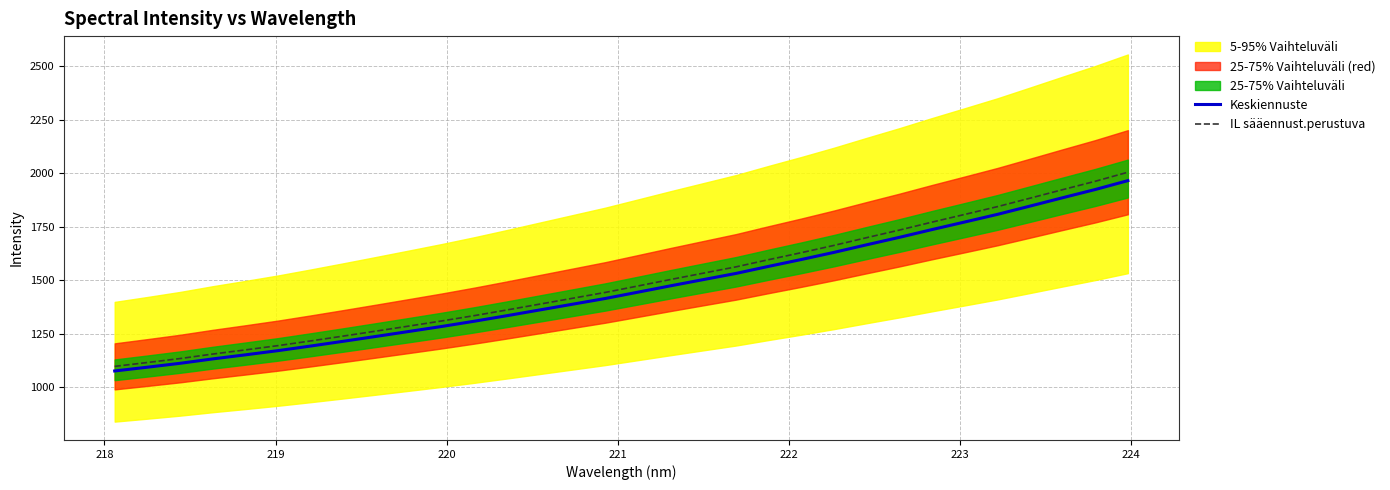

What is the lowest value of the Keskiennuste series?

1076.1